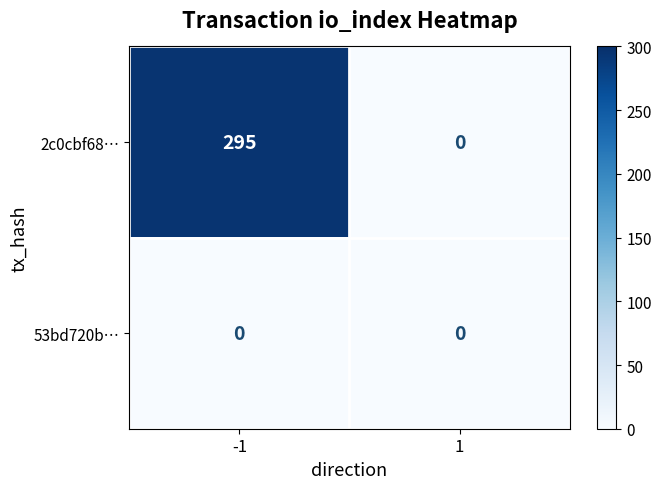

The value of 2c0cbf68… at 1 is 152. True or false?

False